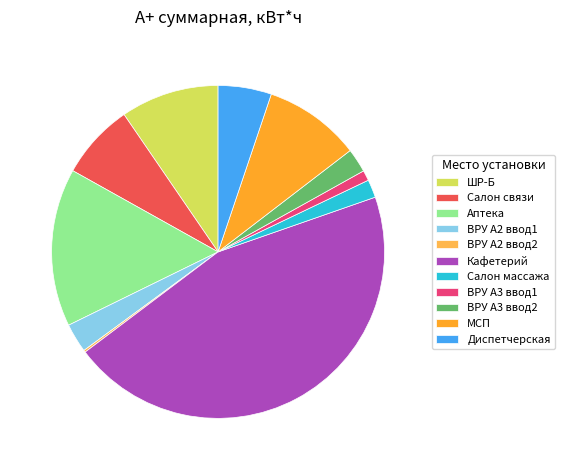

Which category has the biggest portion of the pie?

Кафетерий